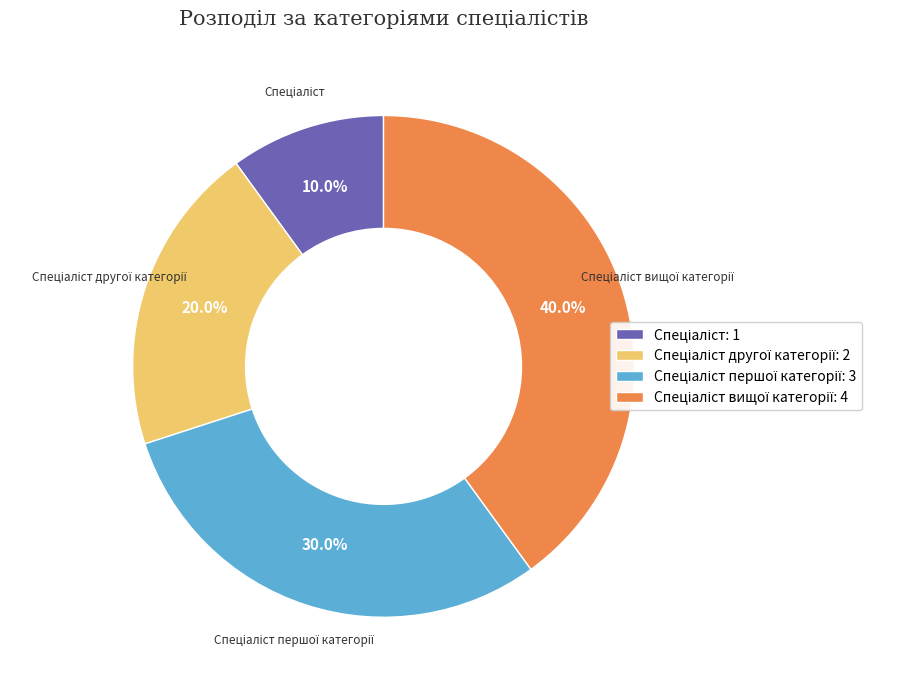

Is there a majority slice in this chart?

No